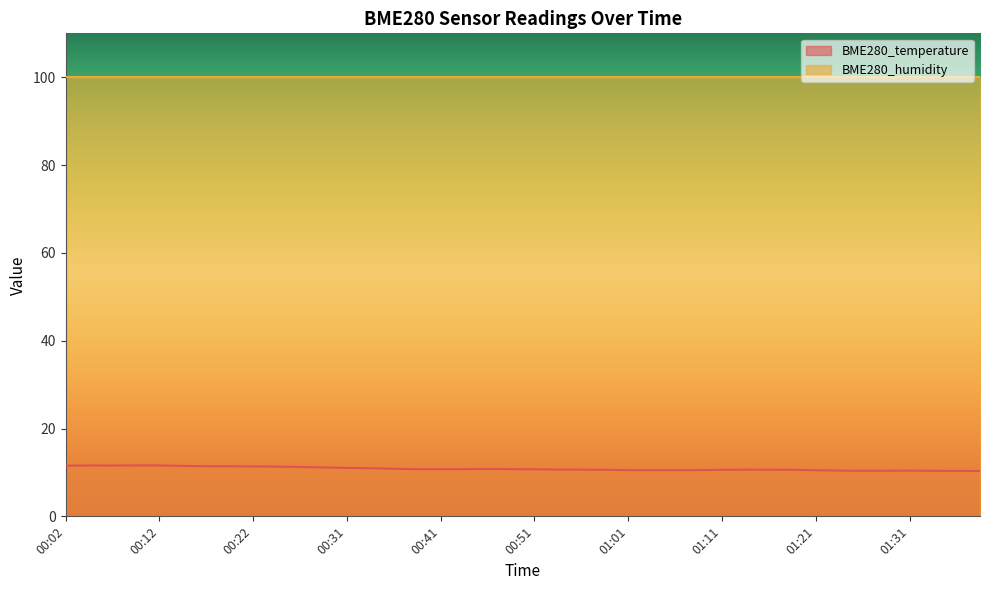

How many series are shown in this chart?

2